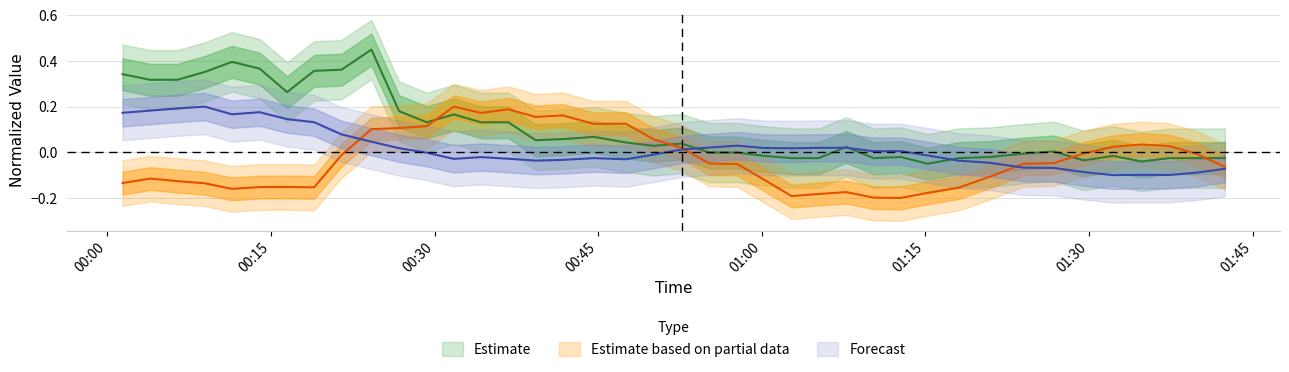

Is it true that BME280_temperature equals 0.1 at 01:00?

False